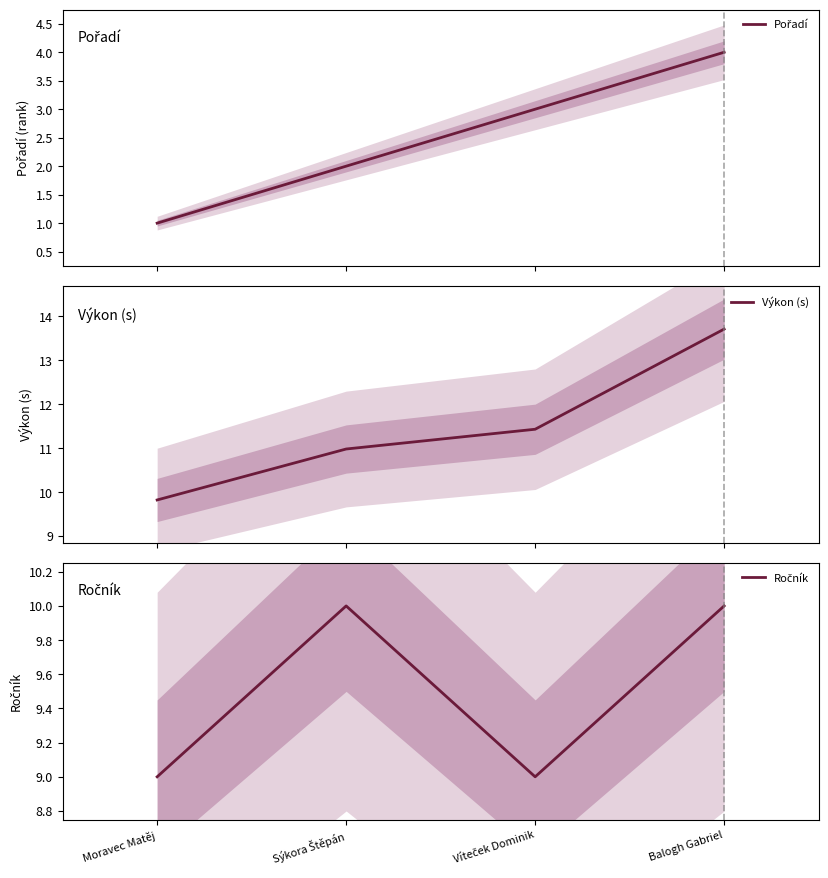

How many data points does each series have?

4